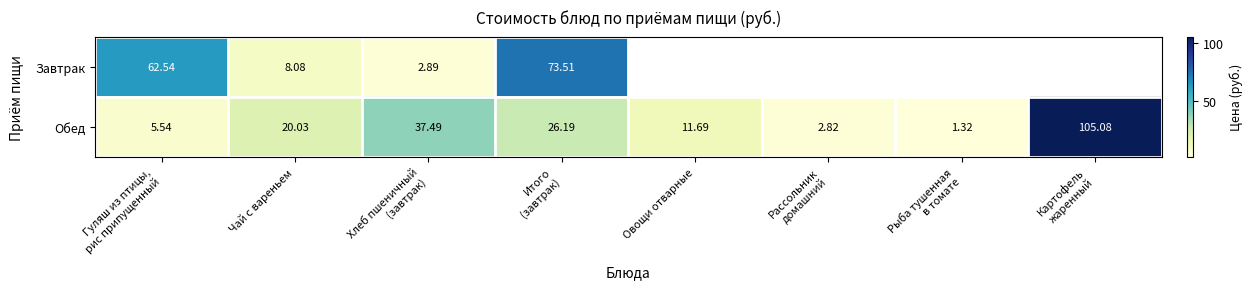

What is the minimum value shown in the chart?

1.3